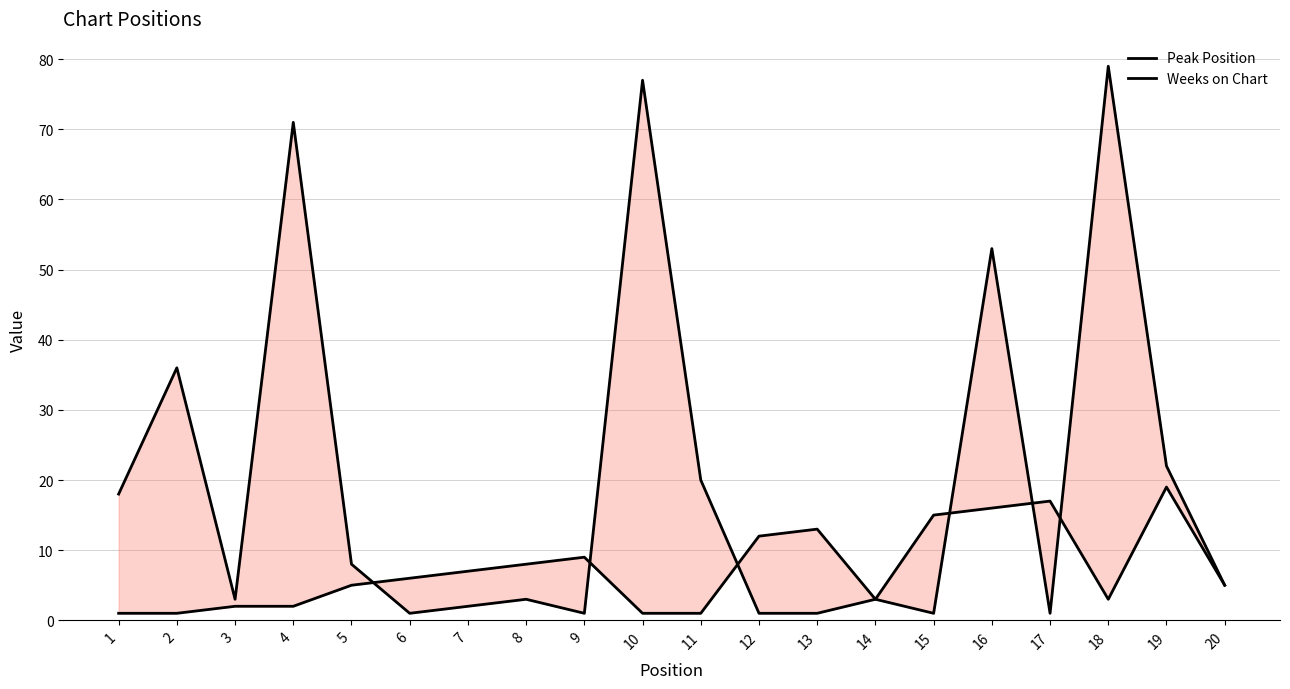

What is the sum of the Weeks on Chart values at 2 and 14?

39